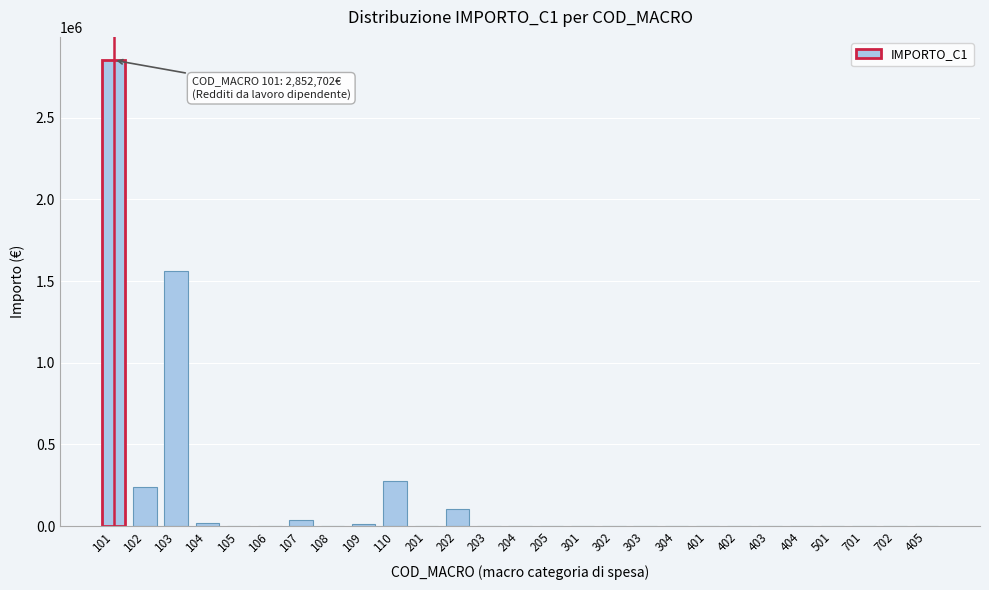

Is it true that the value at 701 is -1183542.9?

False